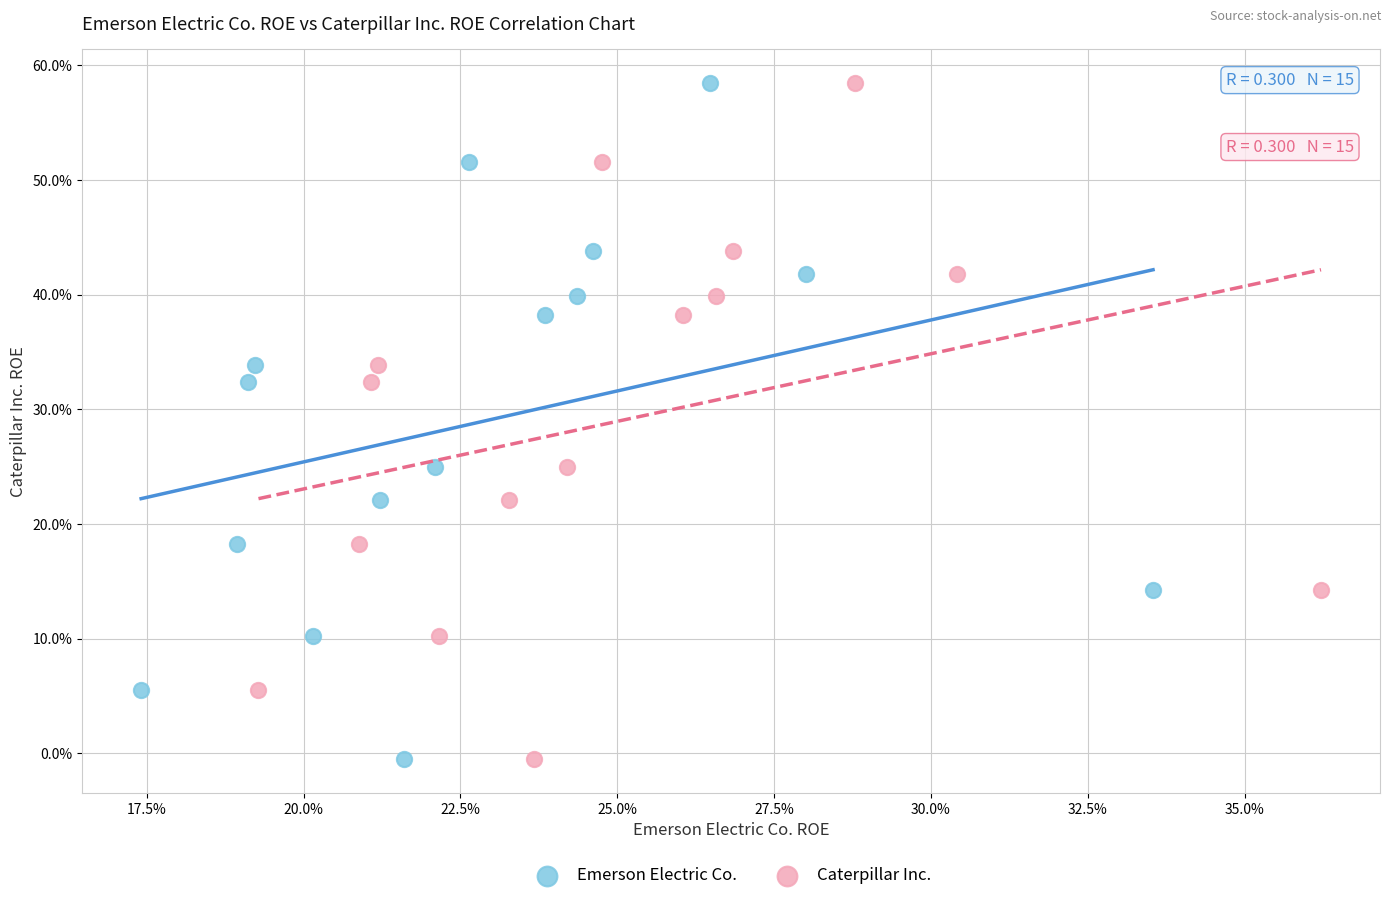

What are all the series names shown in the legend?

Emerson Electric Co., Caterpillar Inc.